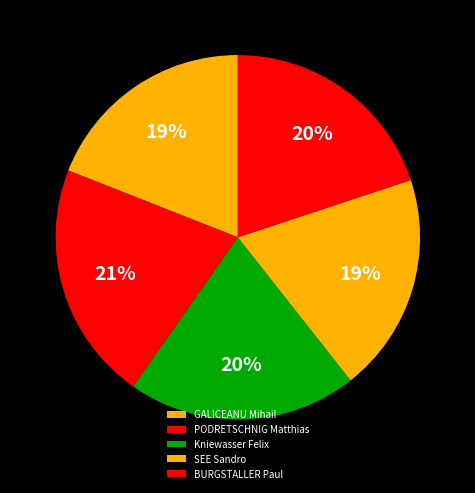

Rank the categories by value from lowest to highest.

GALICEANU Mihail, SEE Sandro, BURGSTALLER Paul, Kniewasser Felix, PODRETSCHNIG Matthias